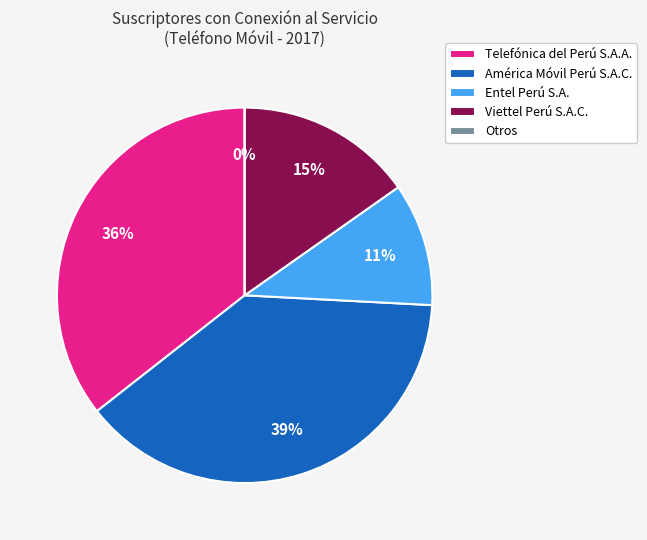

To the nearest percent, what portion does Viettel Perú S.A.C. represent?

15%